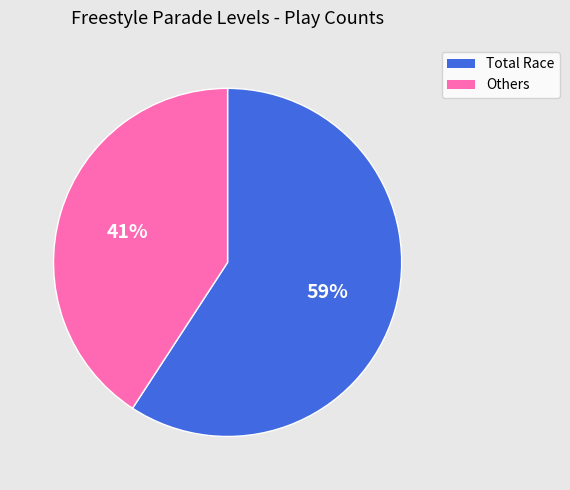

How many slices are in this pie chart?

2